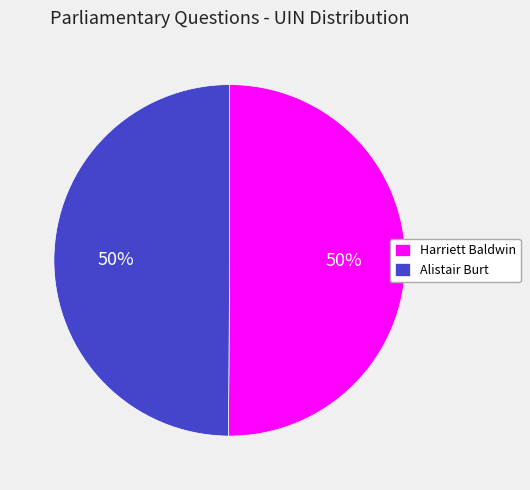

To the nearest percent, what is the average slice percentage?

50%